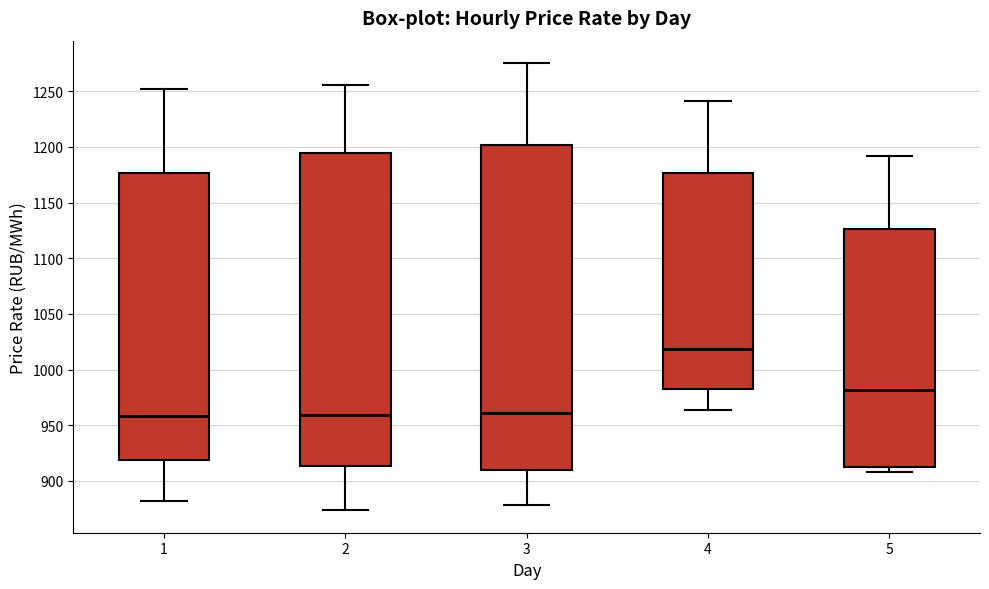

Comparing the boxes themselves (not the whiskers), which one is the tallest?

3